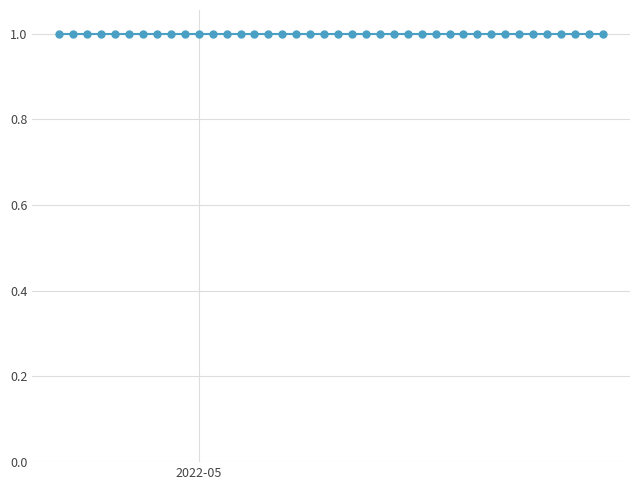

List the labels in order of value, largest first.

2022-04-21, 2022-04-22, 2022-04-23, 2022-04-24, 2022-04-25, 2022-04-26, 2022-04-27, 2022-04-28, 2022-04-29, 2022-04-30, 2022-05-01, 2022-05-02, 2022-05-03, 2022-05-04, 2022-05-05, 2022-05-06, 2022-05-07, 2022-05-08, 2022-05-09, 2022-05-10, 2022-05-11, 2022-05-12, 2022-05-13, 2022-05-14, 2022-05-15, 2022-05-16, 2022-05-17, 2022-05-18, 2022-05-19, 2022-05-20, 2022-05-21, 2022-05-22, 2022-05-23, 2022-05-24, 2022-05-25, 2022-05-26, 2022-05-27, 2022-05-28, 2022-05-29, 2022-05-30